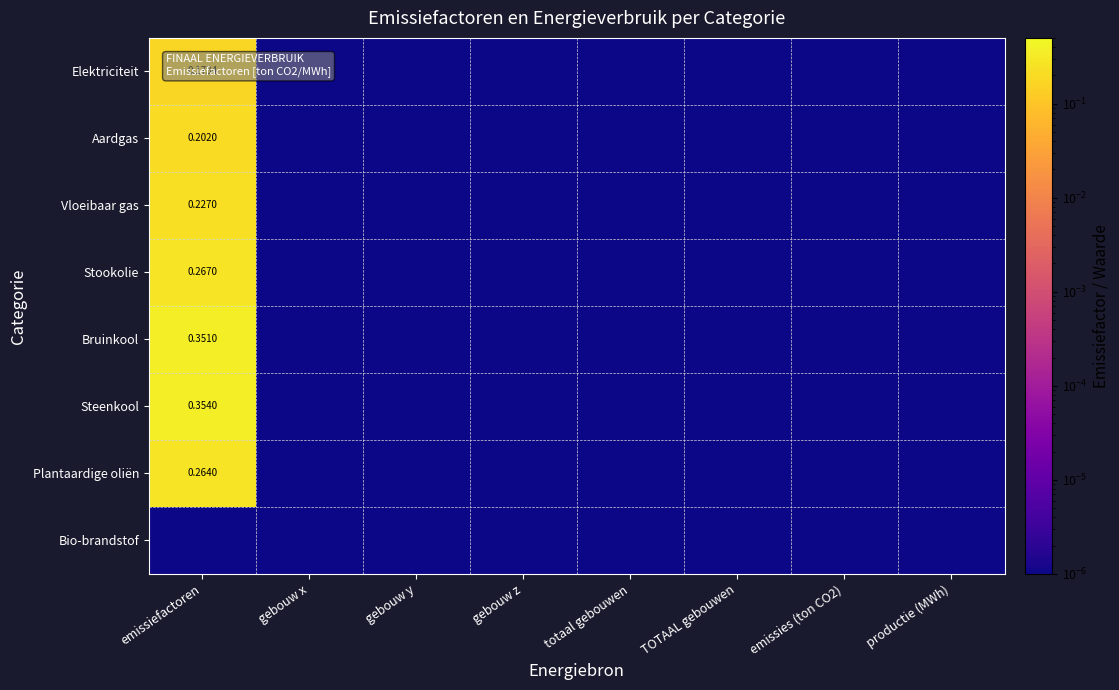

Between emissies (ton CO2) and productie (MWh), which is larger?

emissies (ton CO2)